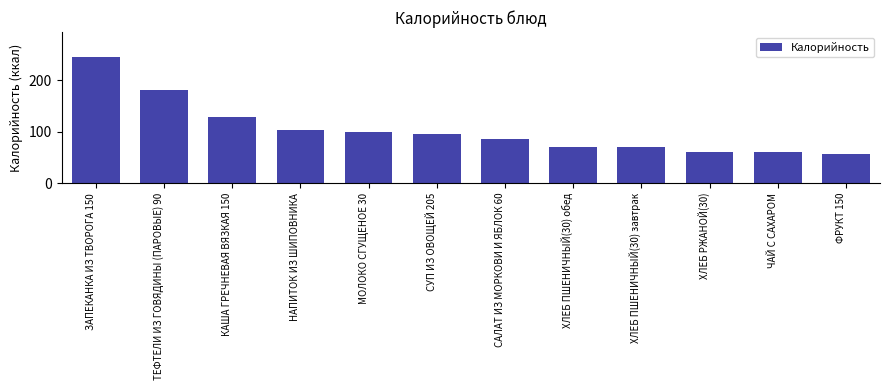

What is the label of the 6th bar from the left?

СУП ИЗ ОВОЩЕЙ 205